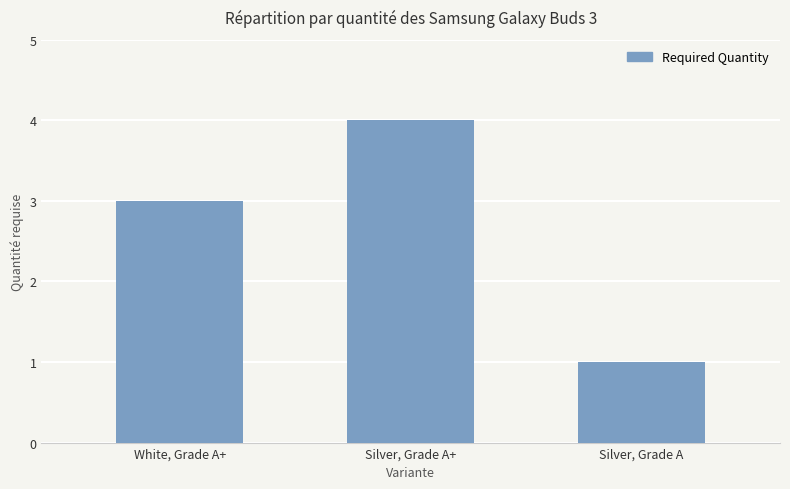

The chart shows a value of 5 at Silver, Grade A+. True or false?

False